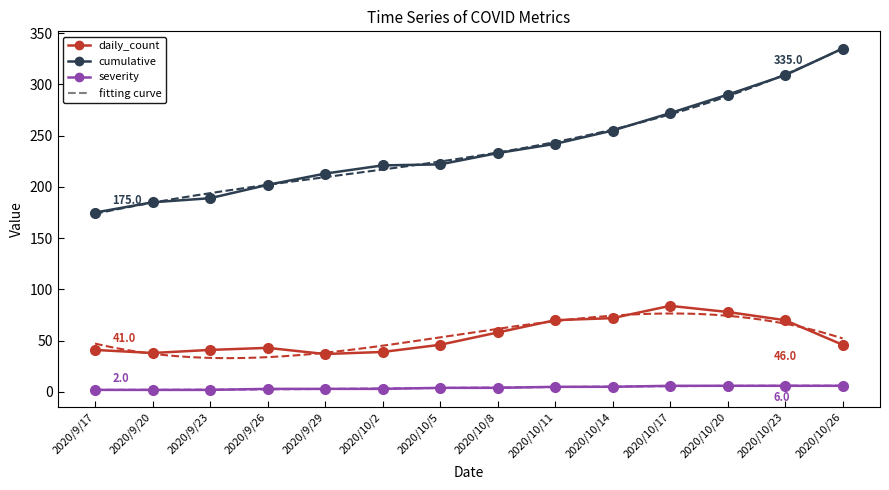

How many categories are shown in the chart?

14